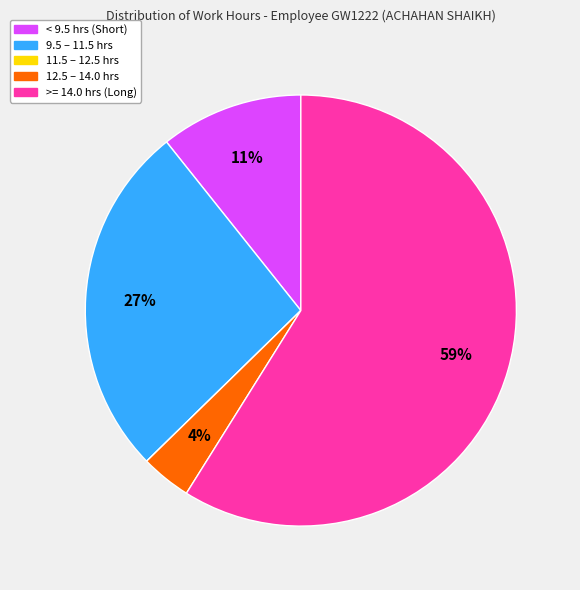

To the nearest percent, what is the average slice percentage?

20%